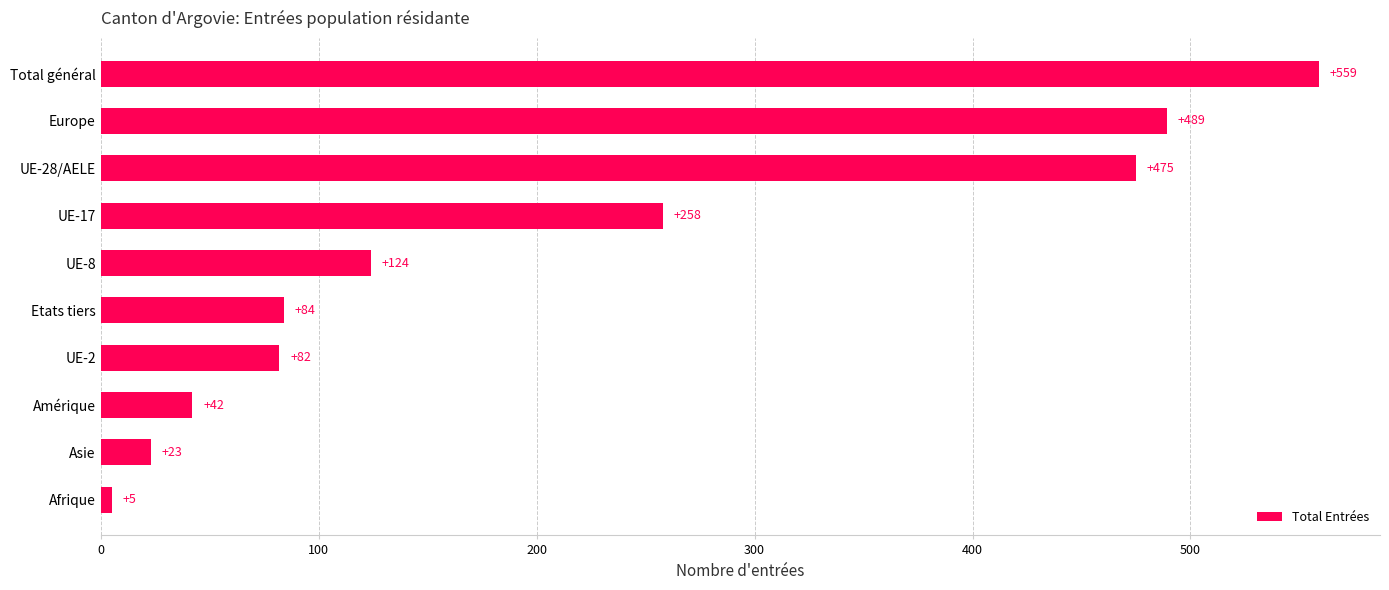

What is the greatest value displayed?

559